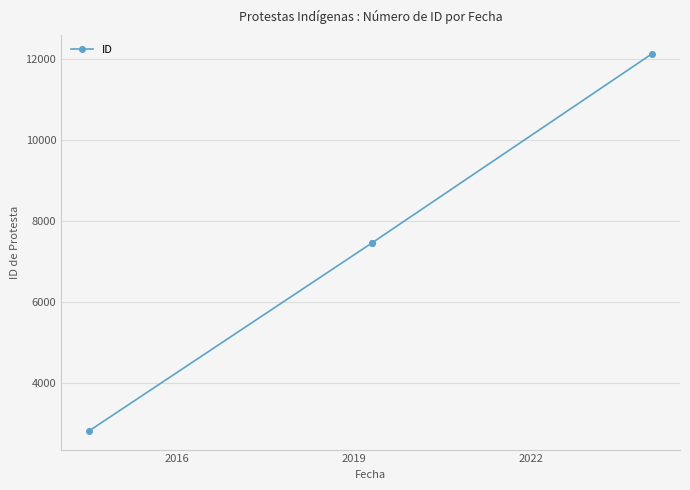

What is the minimum value shown in the chart?

2829